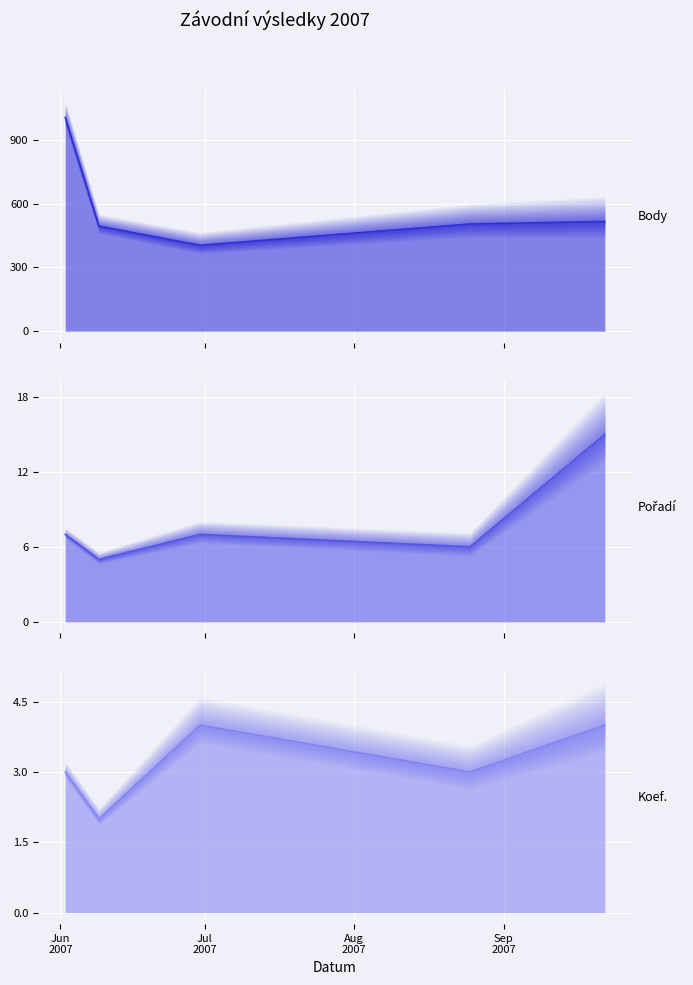

What is the spread (max minus min) of values at 2007-06-09?

492